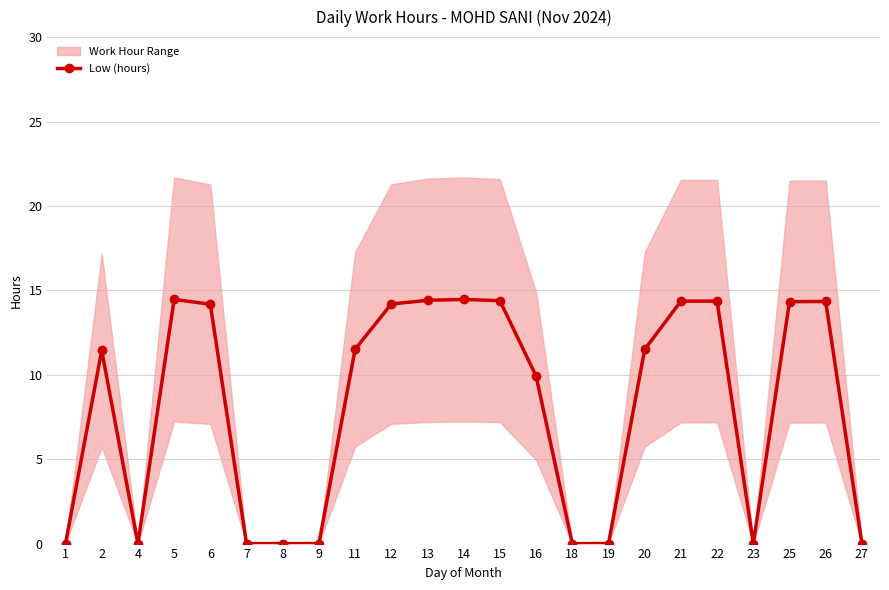

The chart shows a value of 6.6 at 20. True or false?

False